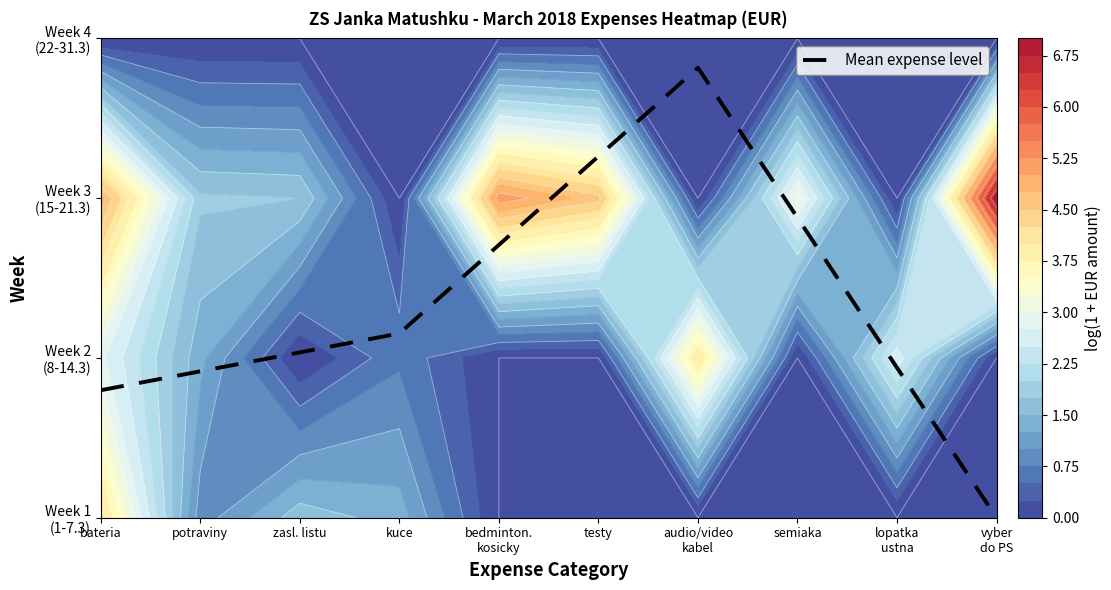

The value at kuce is 2.0. True or false?

False